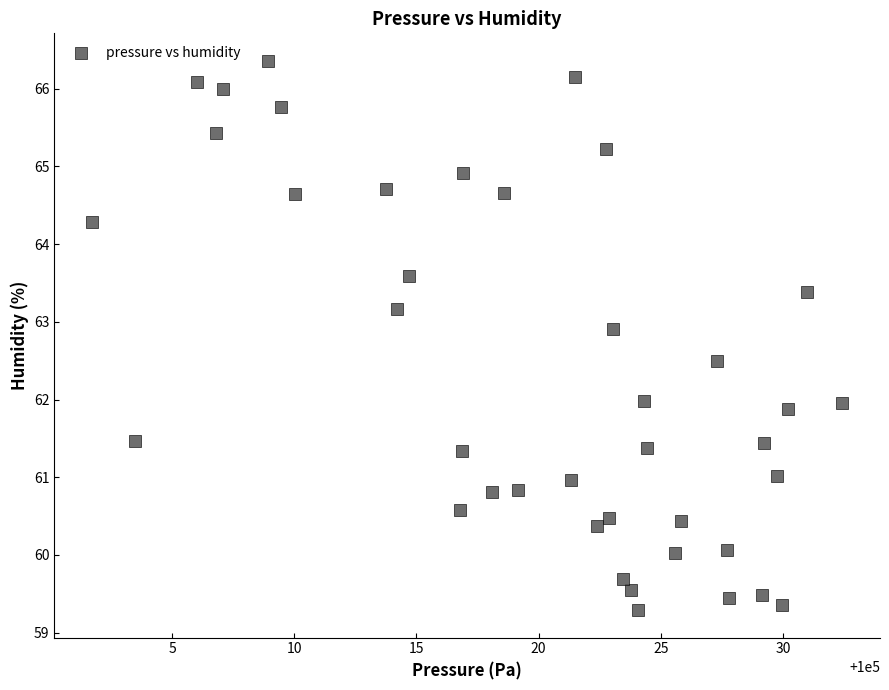

What is the range of Y values (max minus min)?

7.1